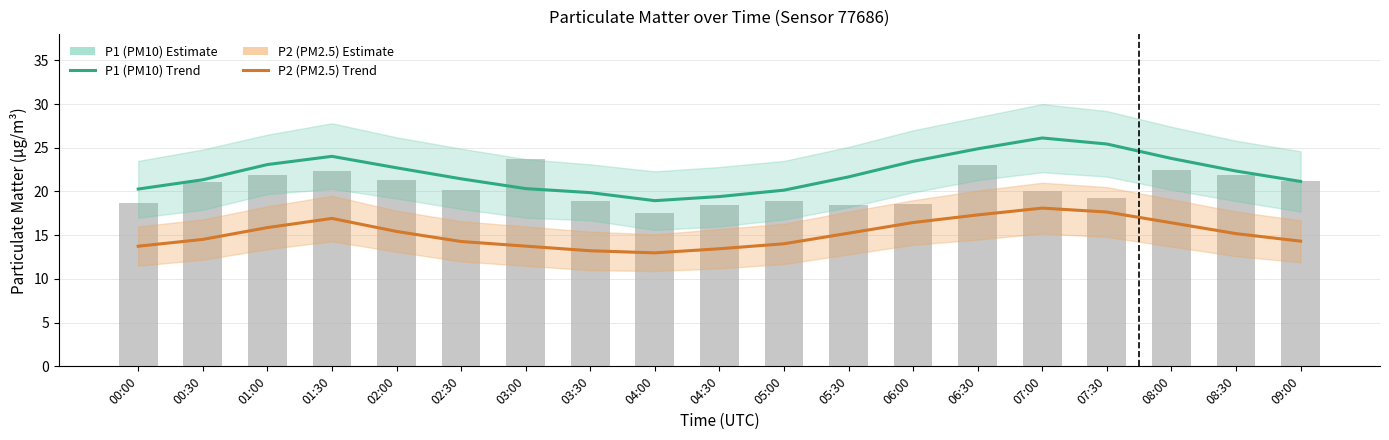

Reading right to left, transcribe all the data shown in this chart.

P1 (PM10) Estimate: 09:00=21.1	08:30=22.3	08:00=23.8	07:30=25.4	07:00=26.1	06:30=24.9	06:00=23.4	05:30=21.7	05:00=20.1	04:30=19.4	04:00=18.9	03:30=19.9	03:00=20.3	02:30=21.4	02:00=22.7	01:30=24.0	01:00=23.1	00:30=21.3	00:00=20.3
P2 (PM2.5) Estimate: 09:00=14.3	08:30=15.2	08:00=16.4	07:30=17.6	07:00=18.1	06:30=17.3	06:00=16.4	05:30=15.2	05:00=14.0	04:30=13.4	04:00=13.0	03:30=13.2	03:00=13.8	02:30=14.3	02:00=15.4	01:30=16.9	01:00=15.9	00:30=14.5	00:00=13.7